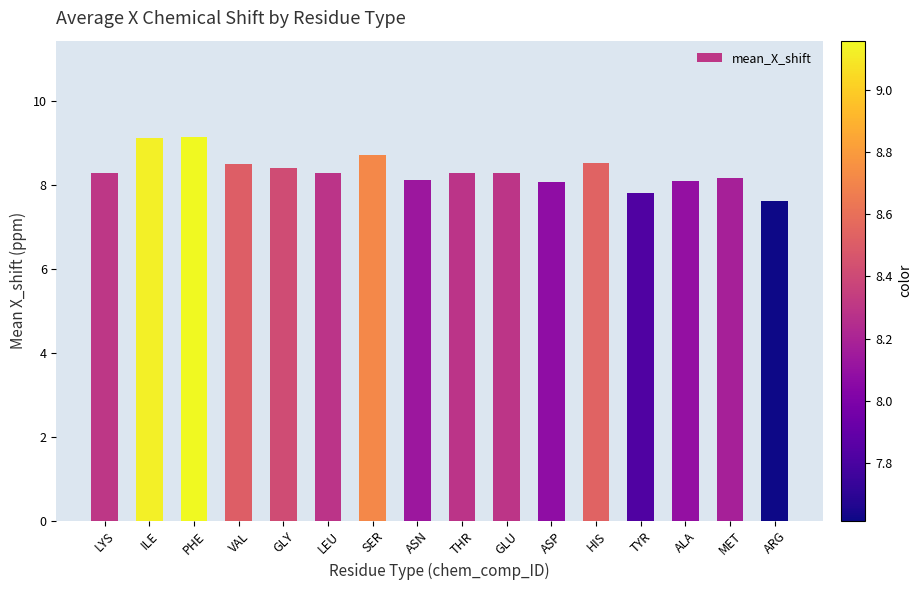

What position from the left is ALA?

14